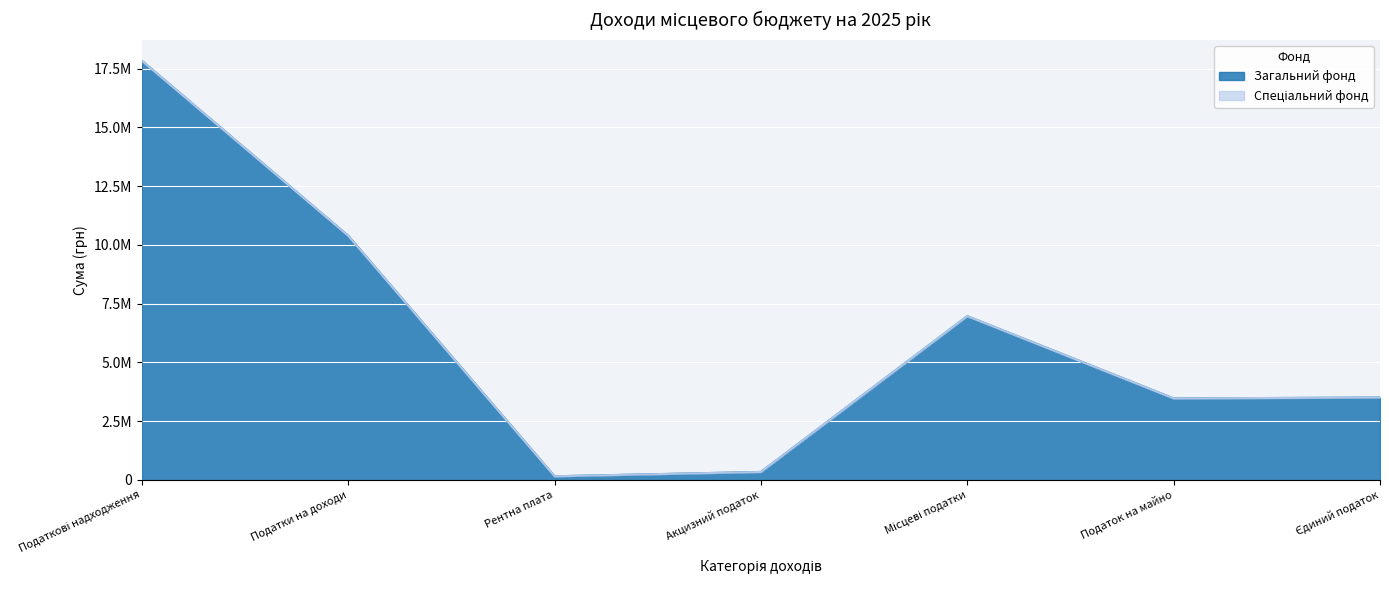

At which category does the chart reach its minimum across all series?

Рентна плата